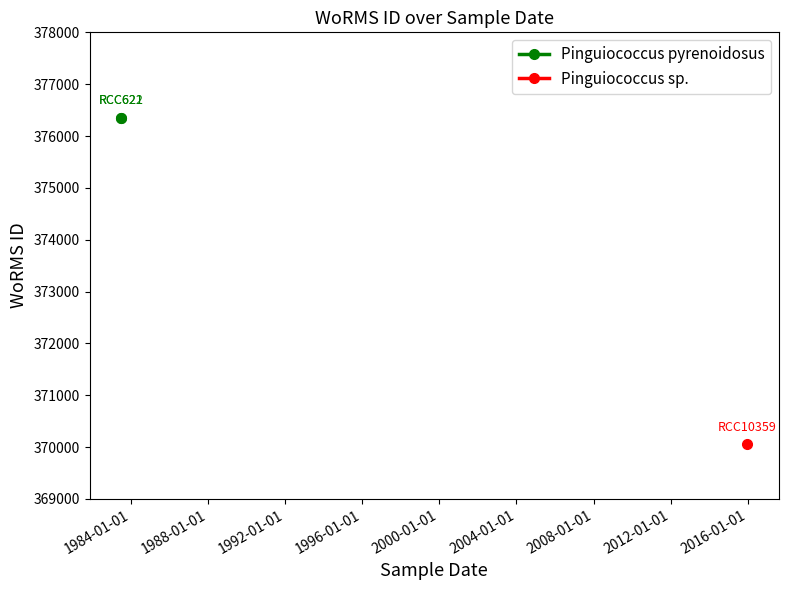

Is it true that the value at 1983-07-01 is 376356?

True